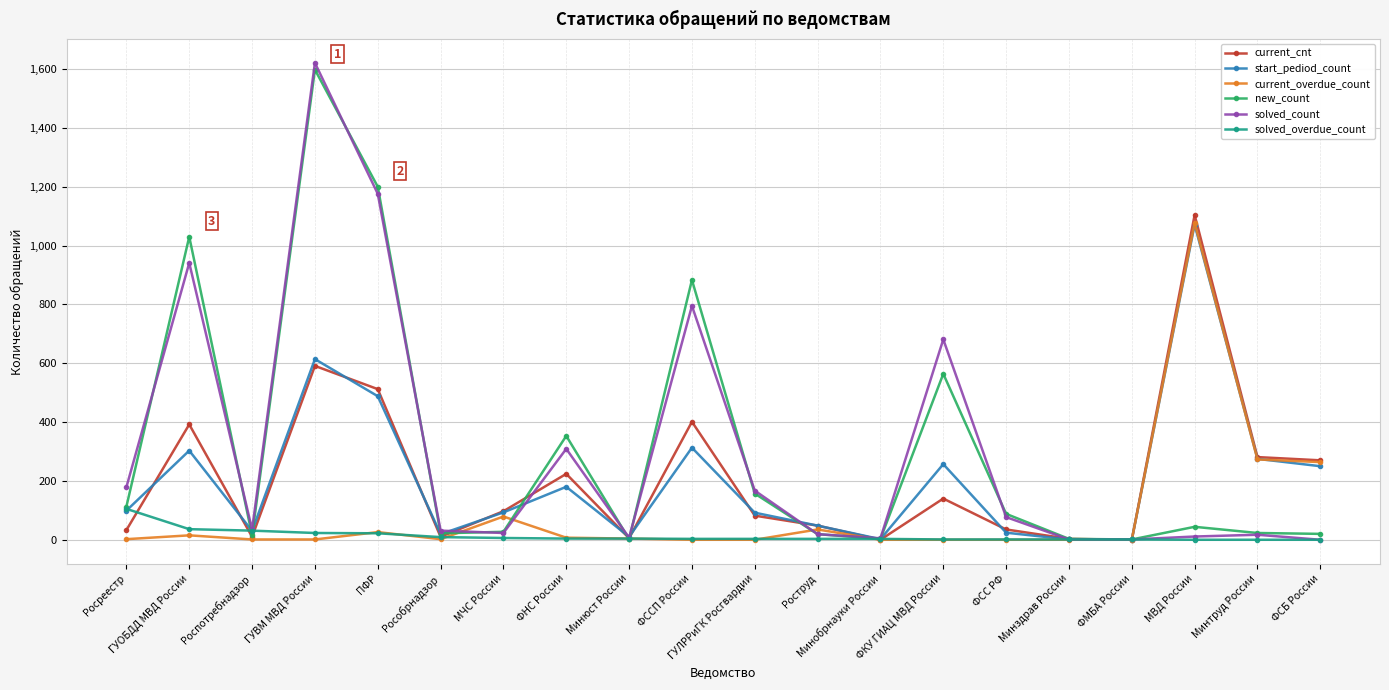

True or false: current_overdue_count has more than 0 interior local peaks.

True